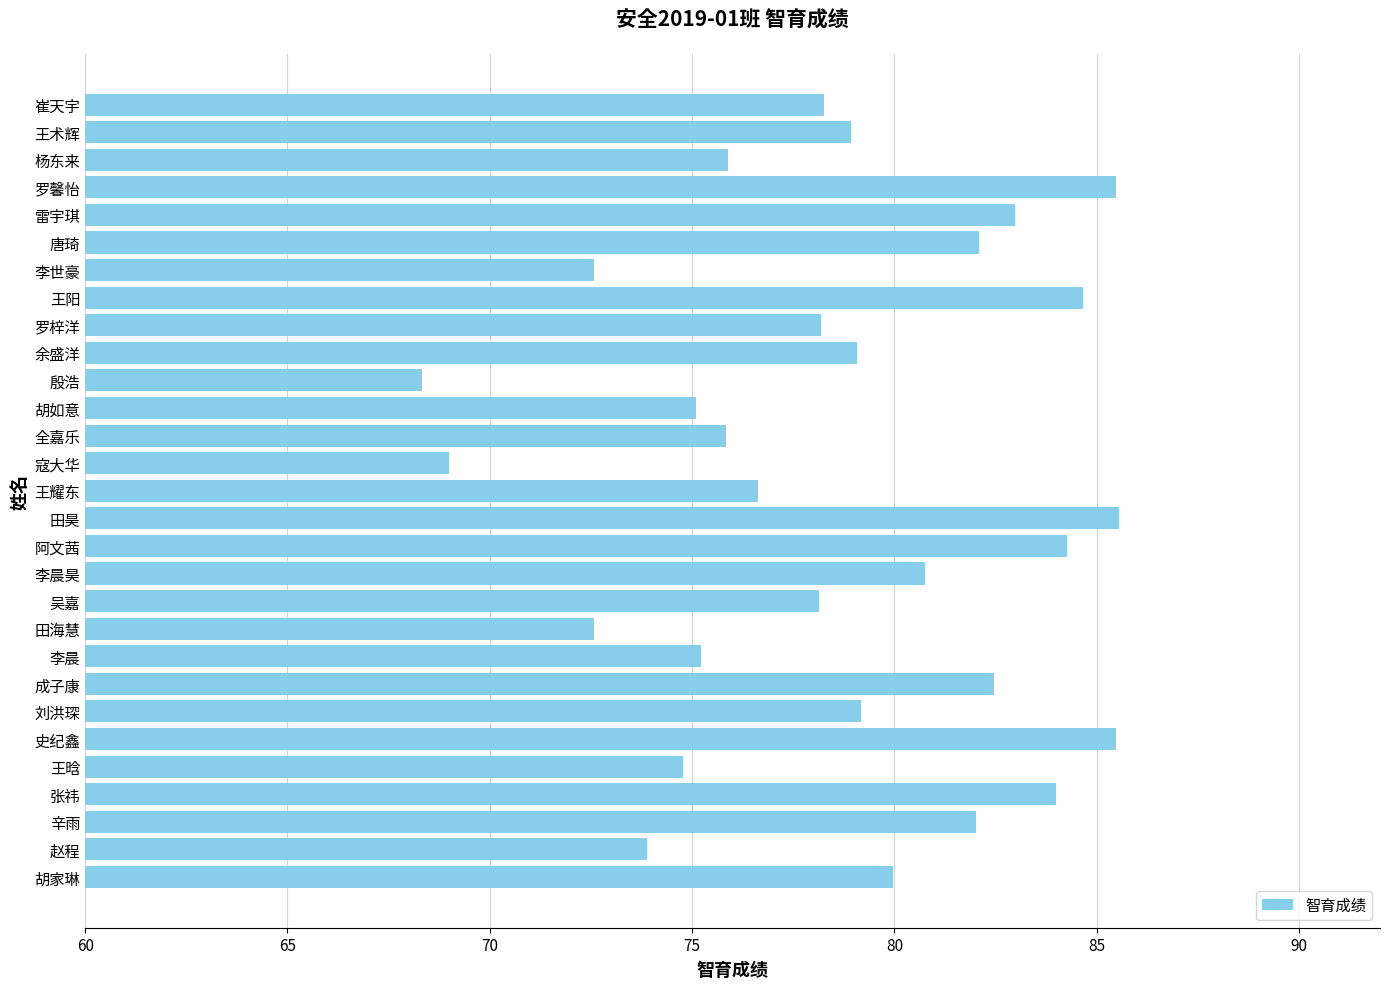

True or false: the data shows 118.2 at 寇大华.

False